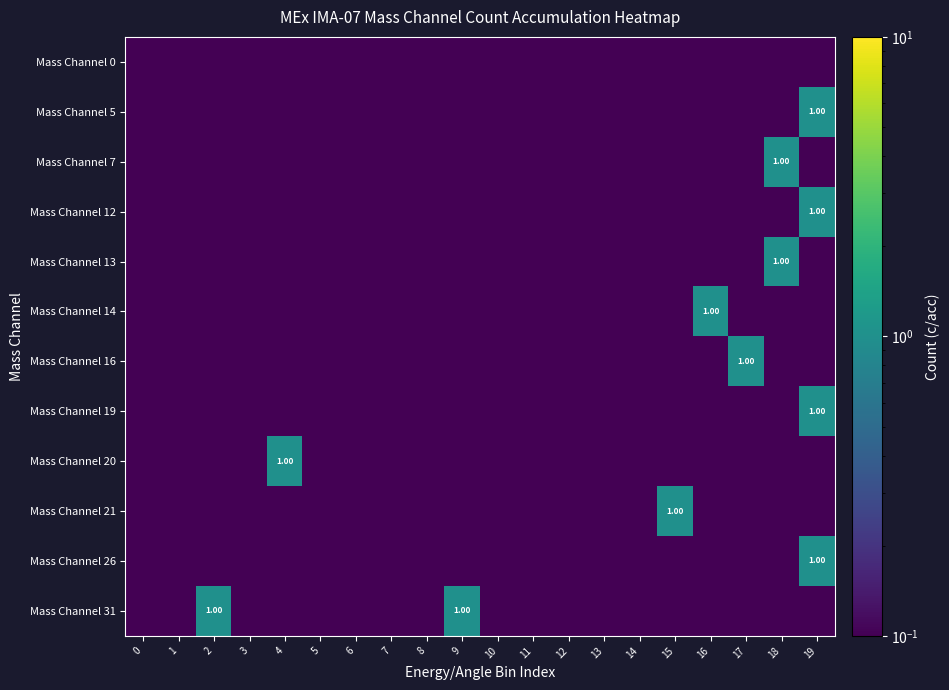

At how many categories does at least one series exceed 0?

20